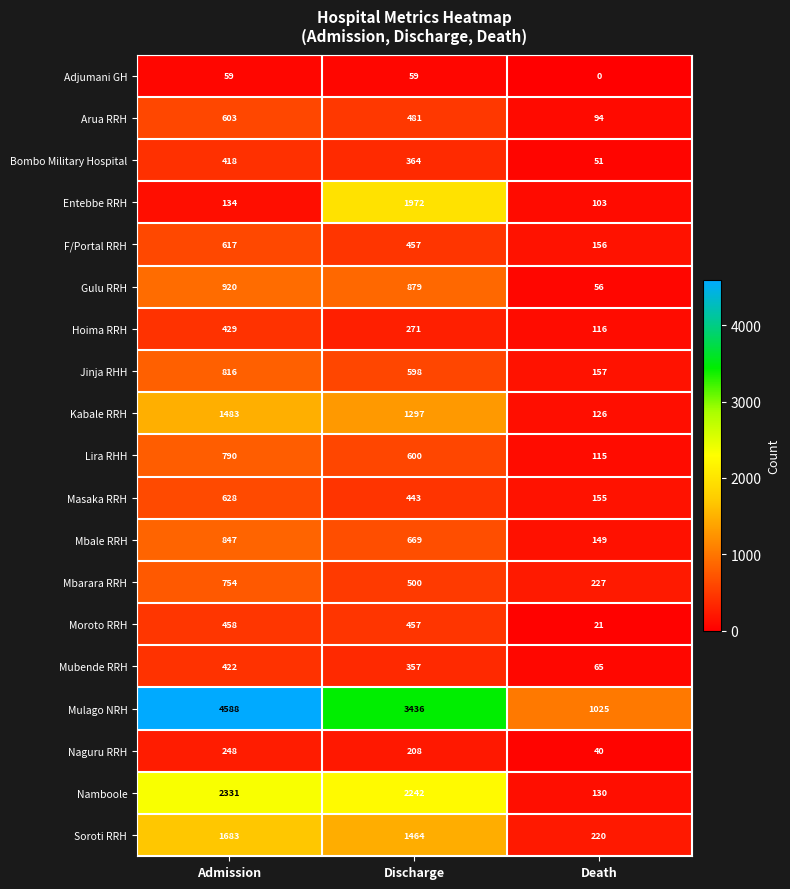

Between Admission and Death, which series saw the biggest shift?

Mulago NRH